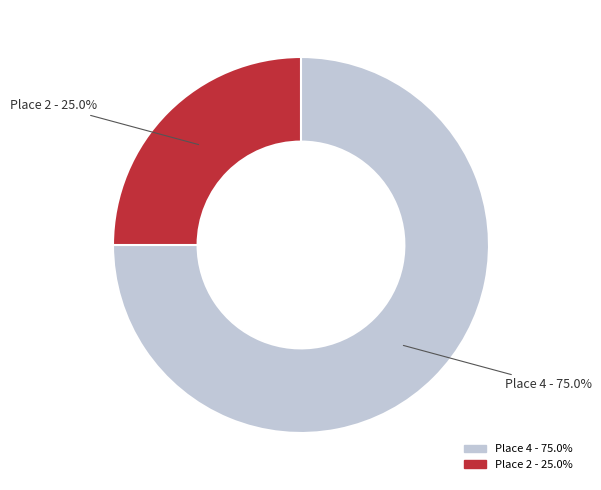

To the nearest percent, what percentage of the pie is Place 2?

25%